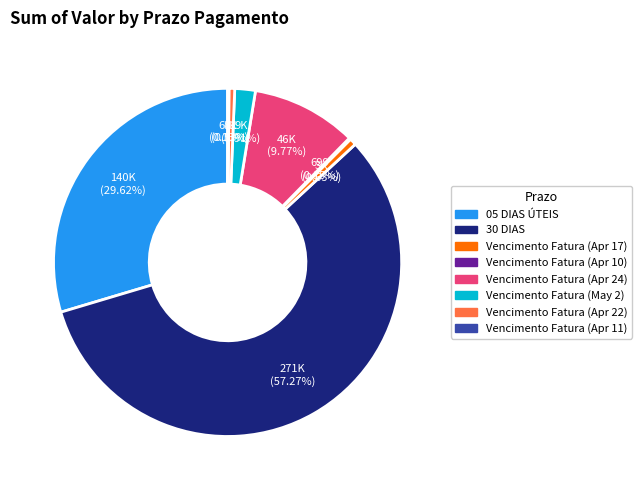

Which has a higher value, Vencimento Fatura (Apr 22) or Vencimento Fatura (Apr 24)?

Vencimento Fatura (Apr 24)